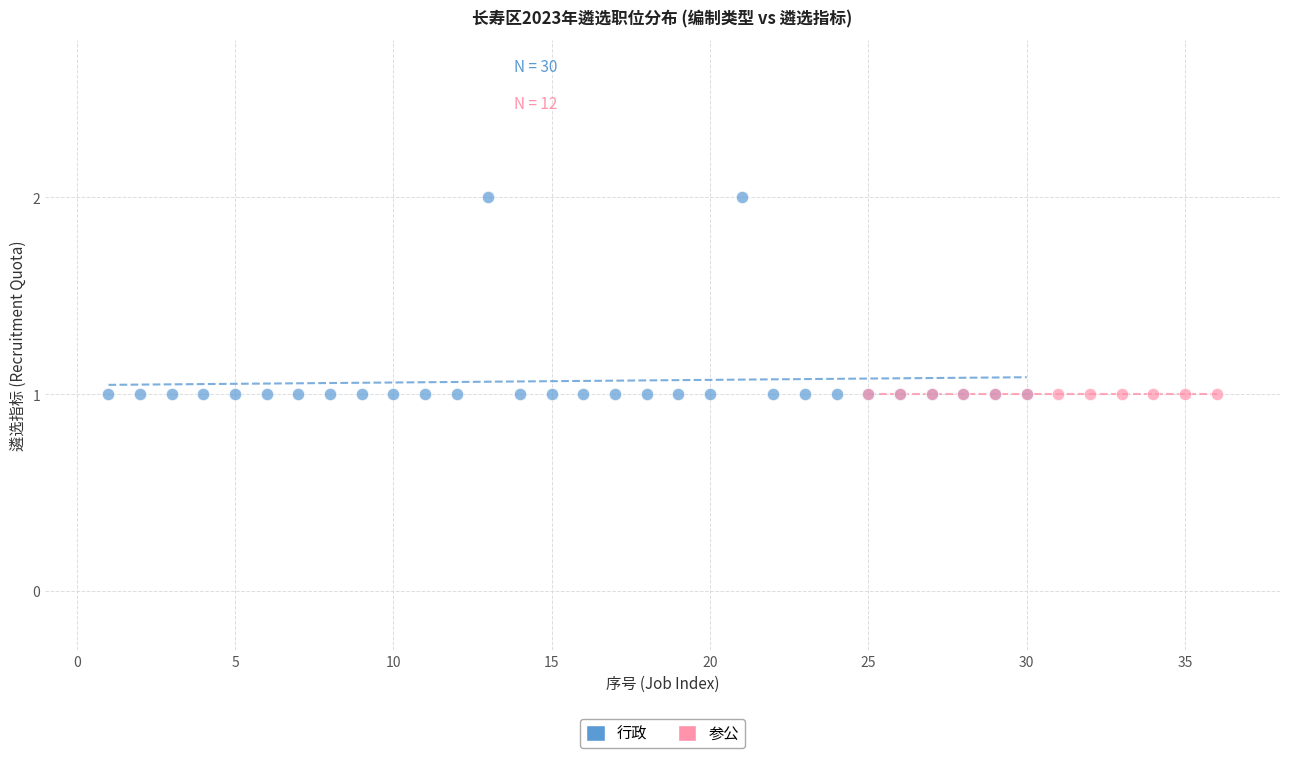

Which series reaches the maximum Y coordinate?

行政